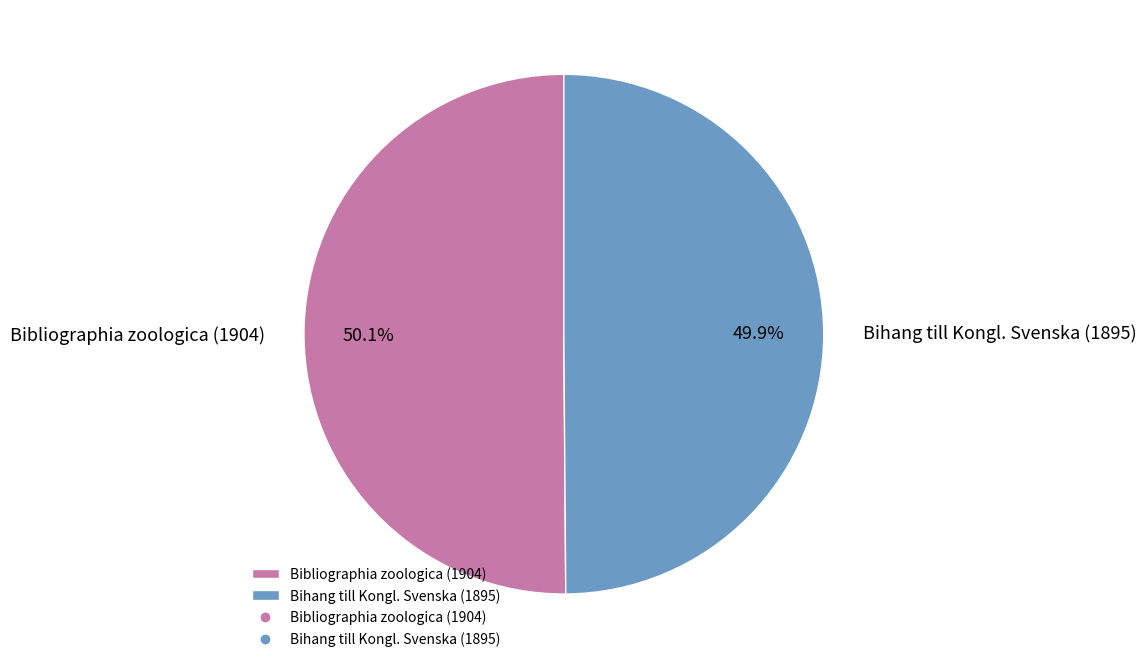

Approximately how many times larger is the value at Bihang till Kongl. Svenska (1895) compared to Bibliographia zoologica (1904)?

1.0